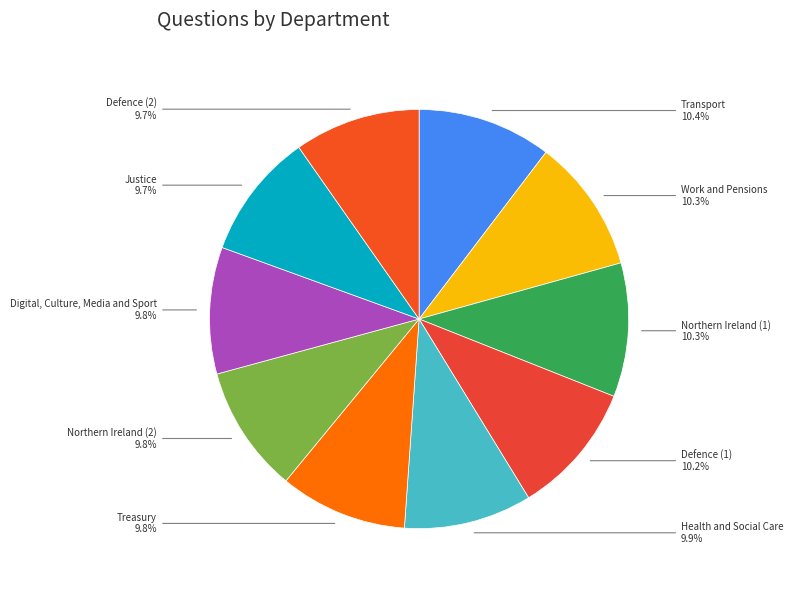

Is the sum of Justice and Transport greater than half?

No